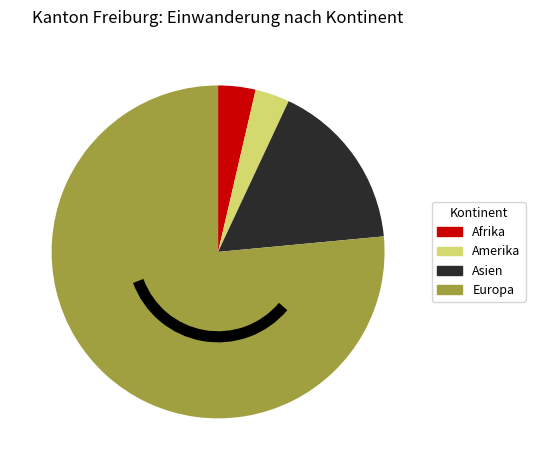

Count the number of slices in the pie.

4